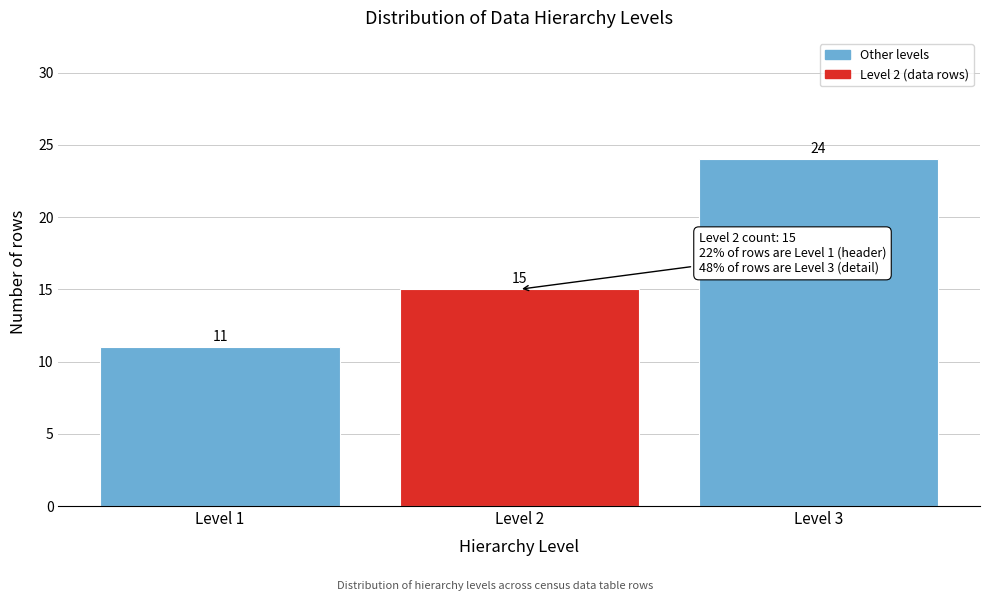

Reading left to right, what are all the values shown in this chart?

Level 1=11	Level 2=15	Level 3=24